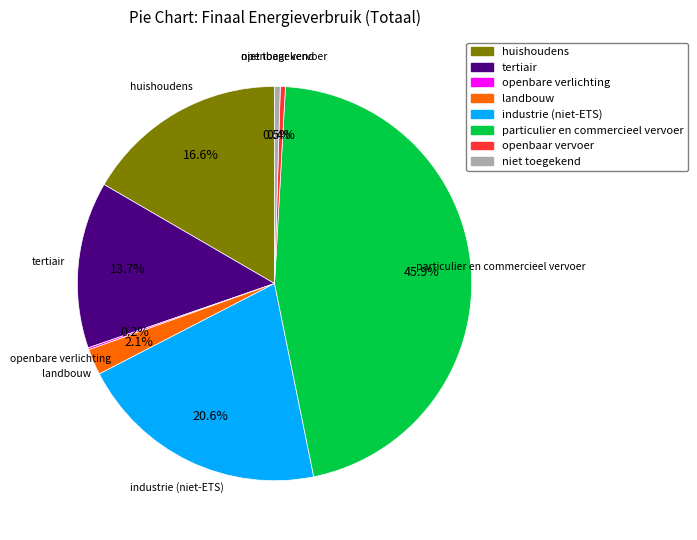

Between openbaar vervoer and industrie (niet-ETS), which is larger?

industrie (niet-ETS)